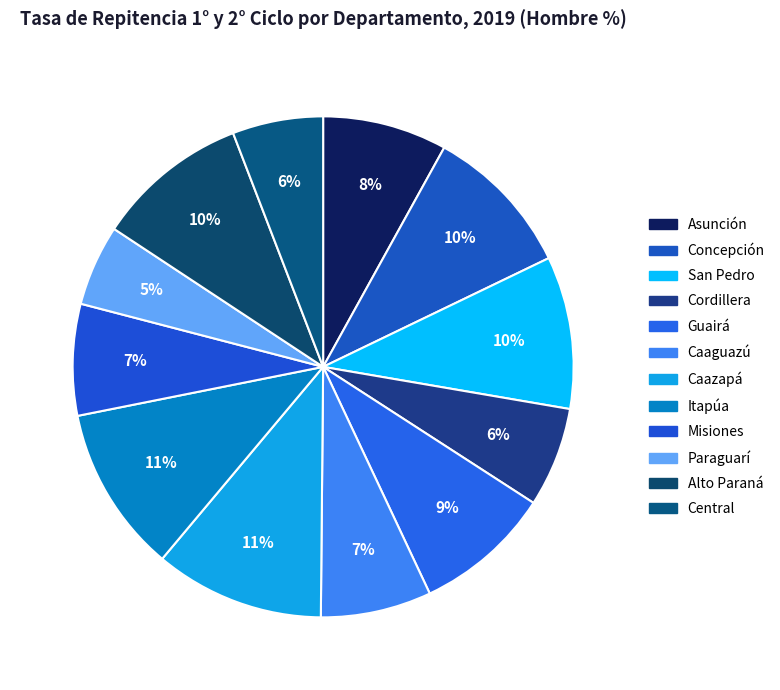

How many segments does this pie chart have?

12